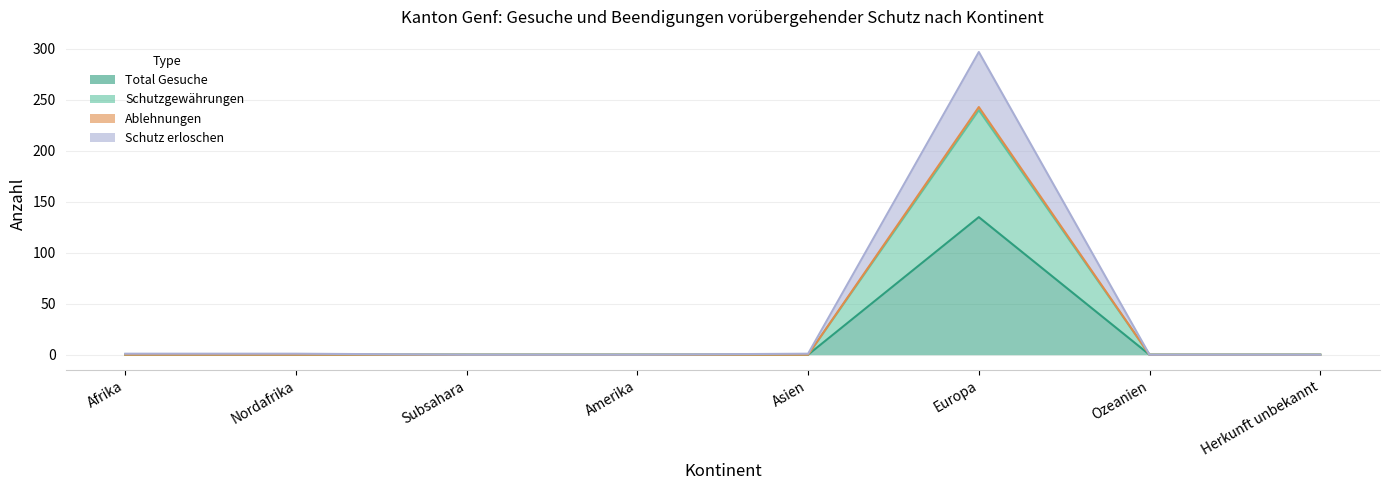

Is it true that Total Gesuche equals 0 at Afrika?

True